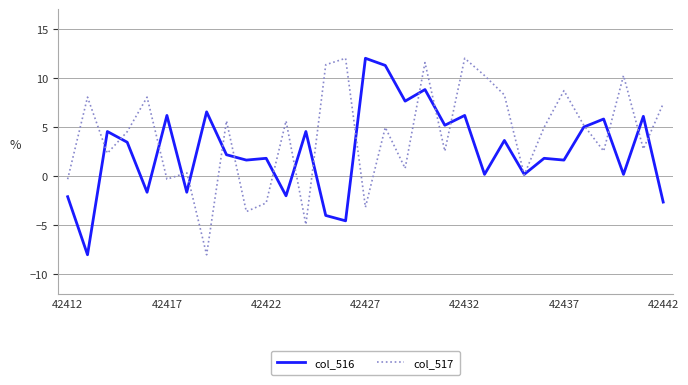

What is the highest value of the col_517 series?

12.0